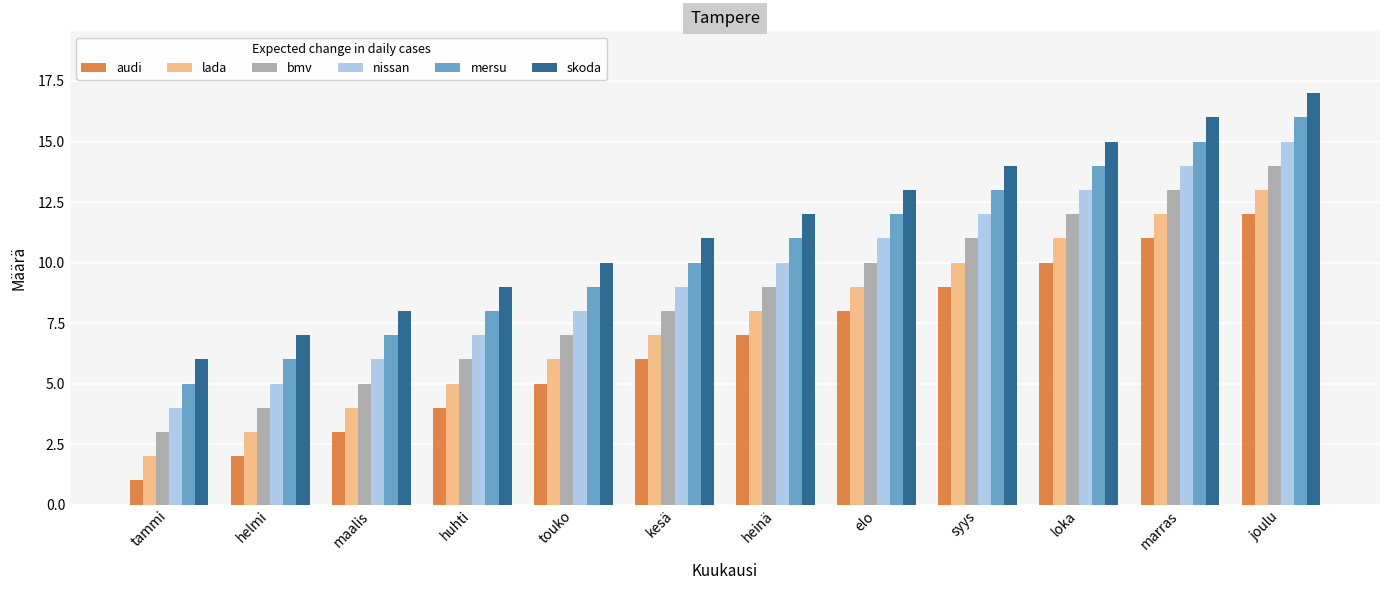

What is the average value of the skoda series?

12